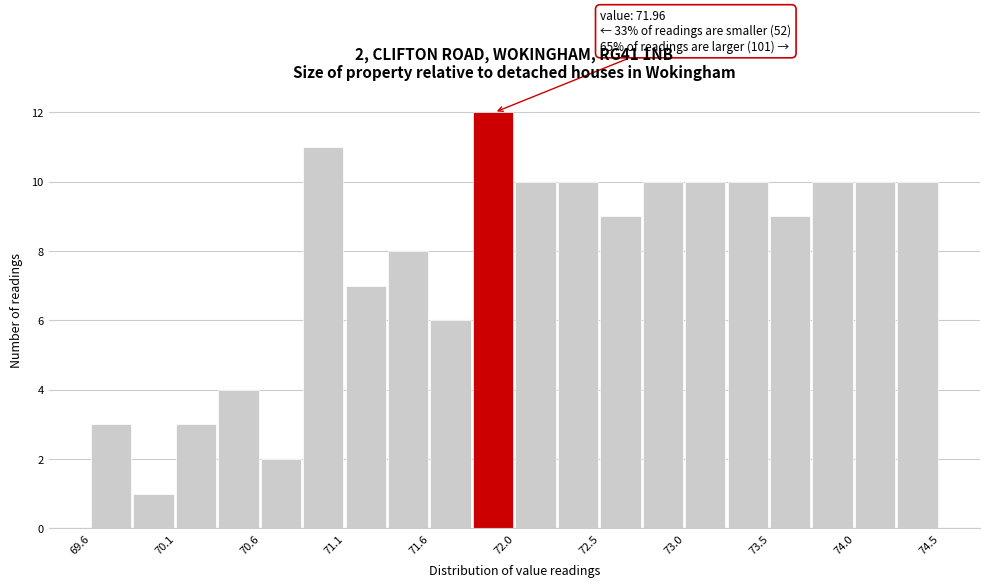

Which range on the x-axis has the tallest bar?

71.80 to 72.05